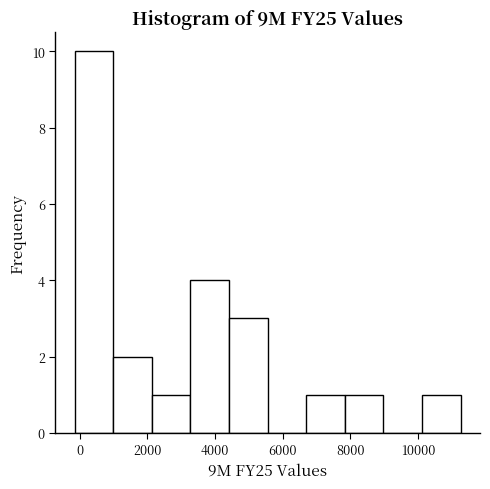

How tall is the bar that spans 2200 to 3200 on the x-axis? Neither the bar edges nor the heights are printed on the chart, so give them approximately, as read against the axes.

1